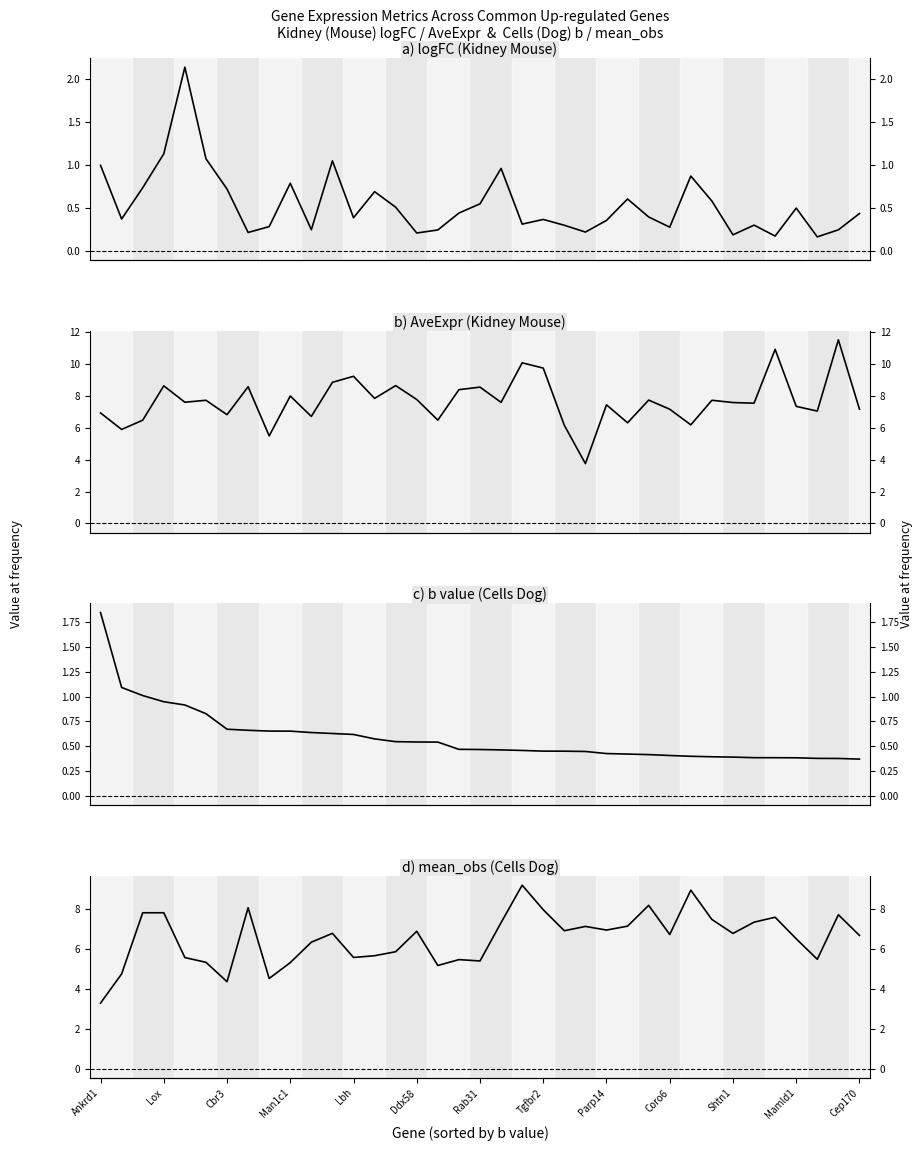

What are all the series names shown in the legend?

logFC, AveExpr, b_dog, mean_obs